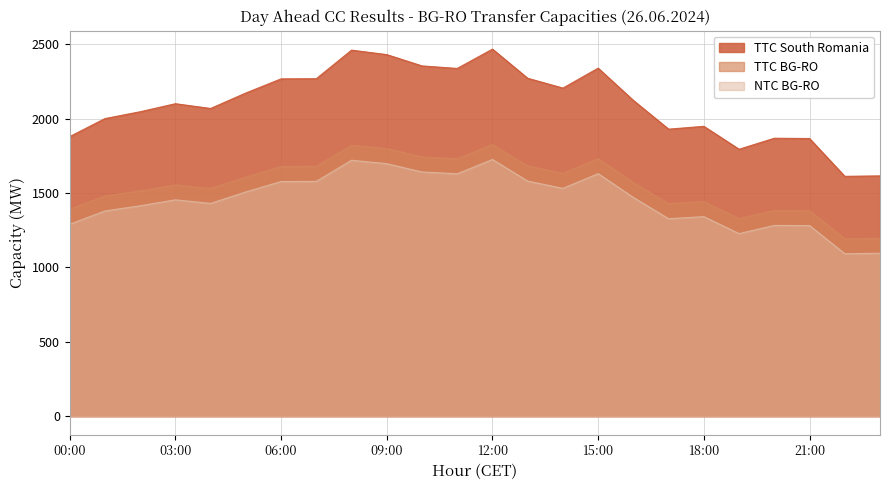

Is the value of NTC BG-RO at 07:00 greater than the value of TTC BG-RO at 18:00?

Yes